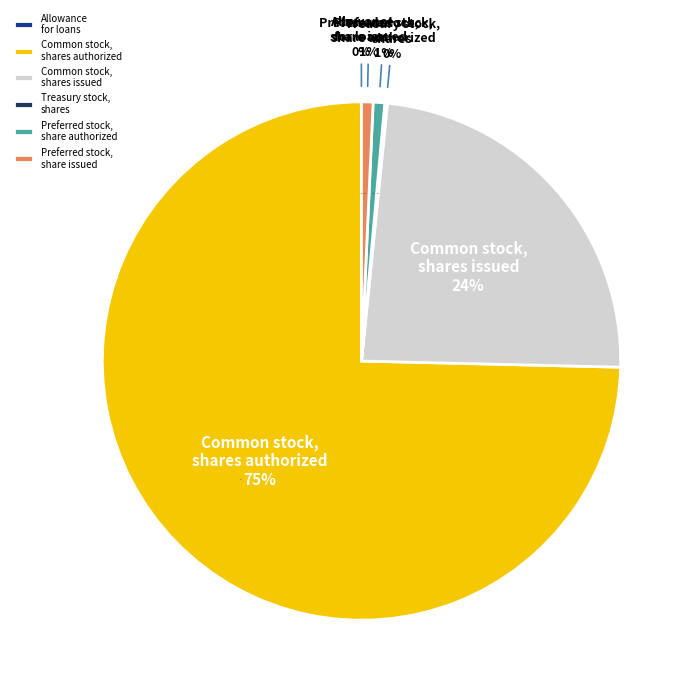

What portion of the pie excludes Common stock, shares issued?

76.2%